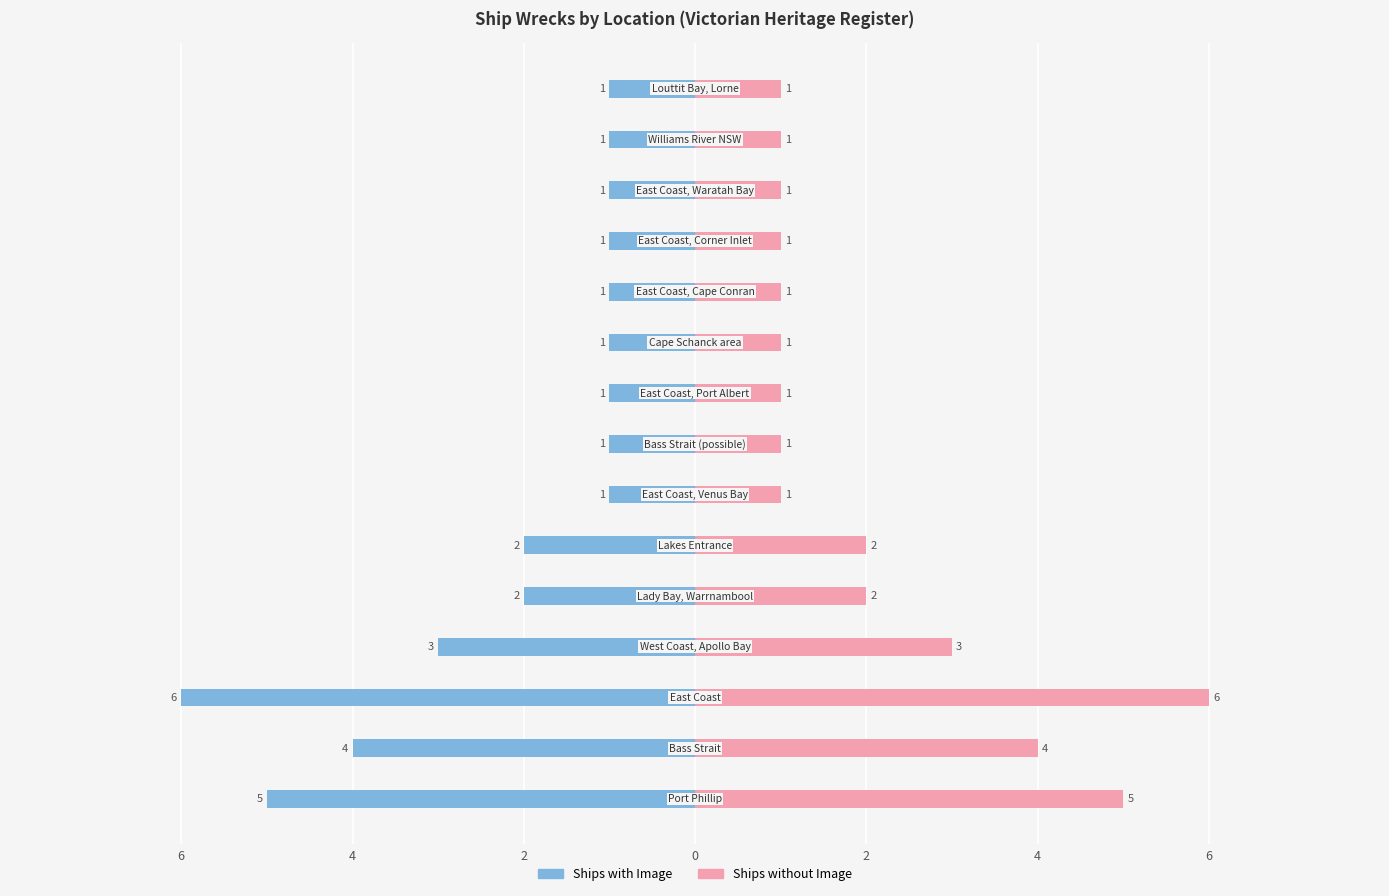

How many data points in Ships without Image are above 1?

6